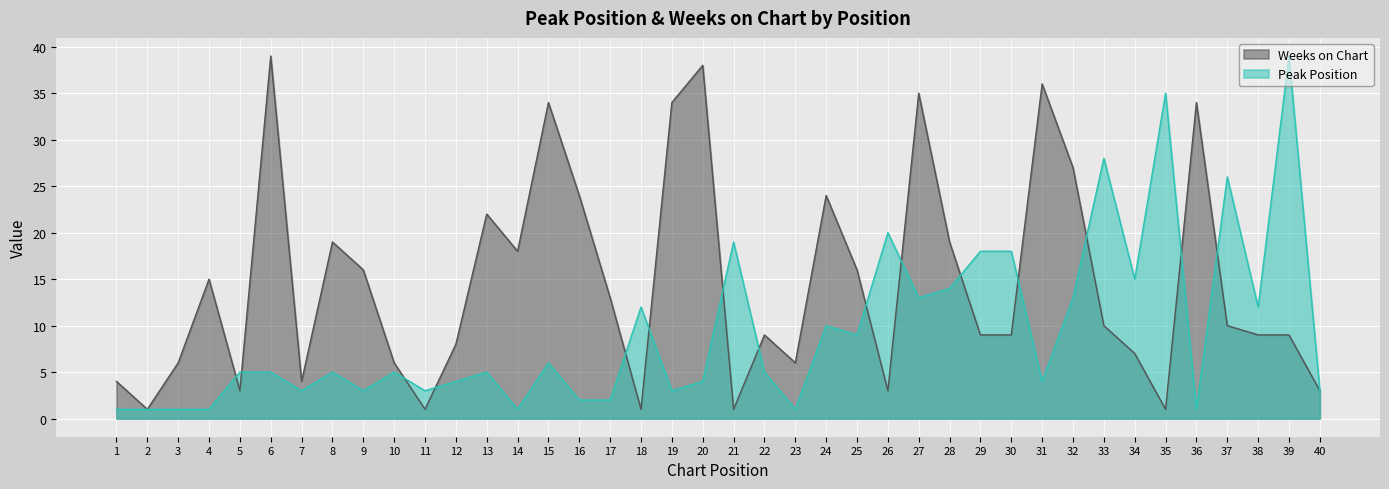

The value of Peak Position at 37 is 46. True or false?

False